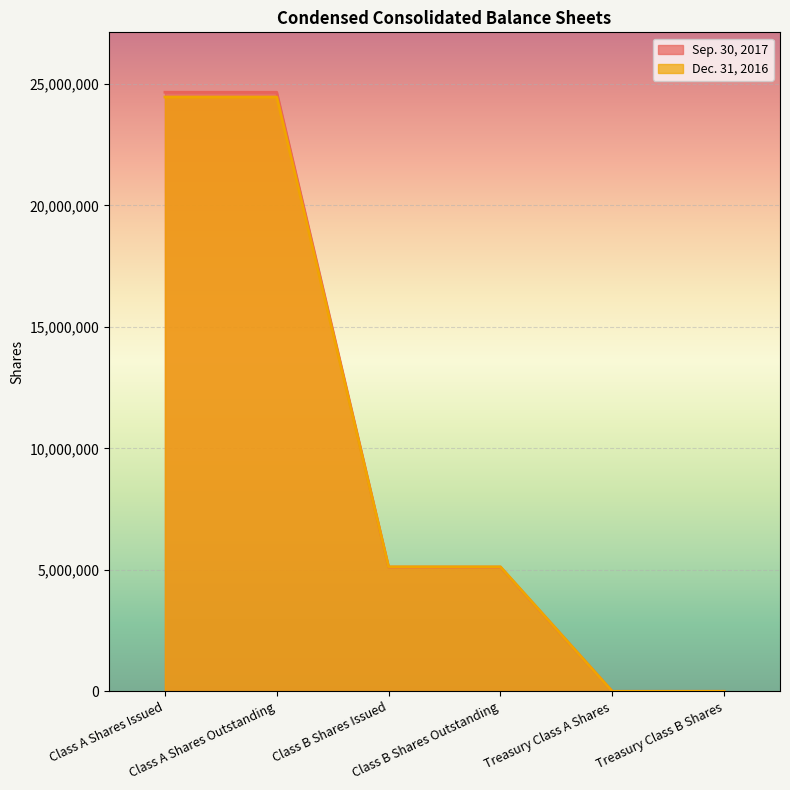

How many distinct data groups are displayed?

2